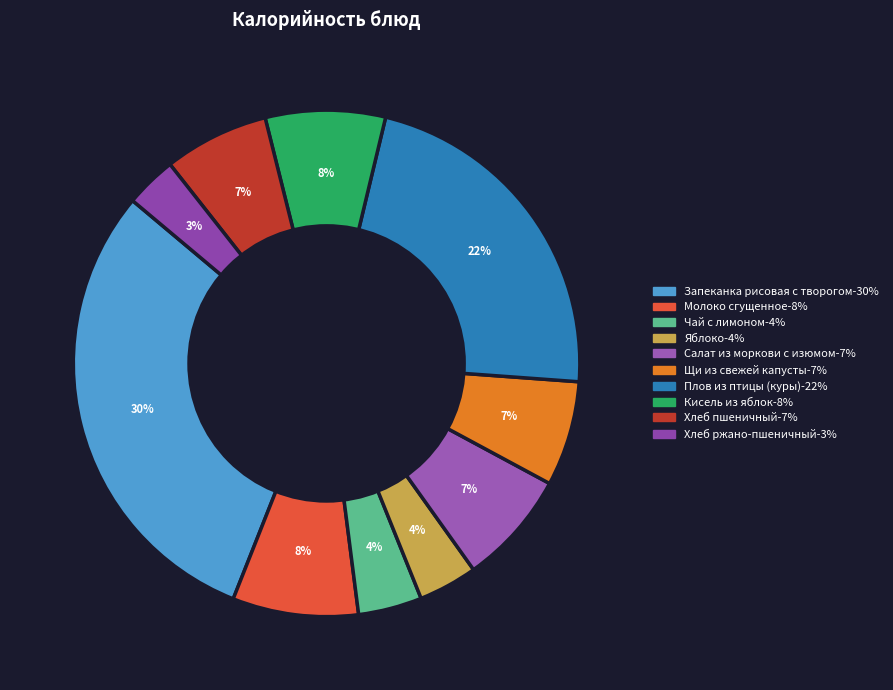

To the nearest percent, what percentage of the pie is Хлеб пшеничный?

7%